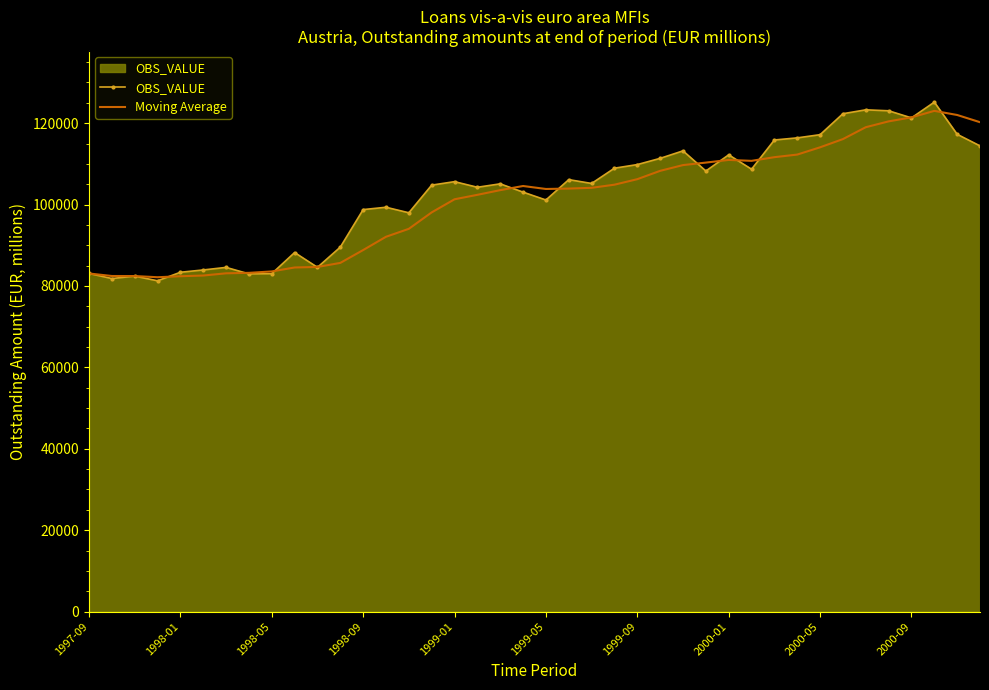

What is the maximum value shown in the chart?

125163.0